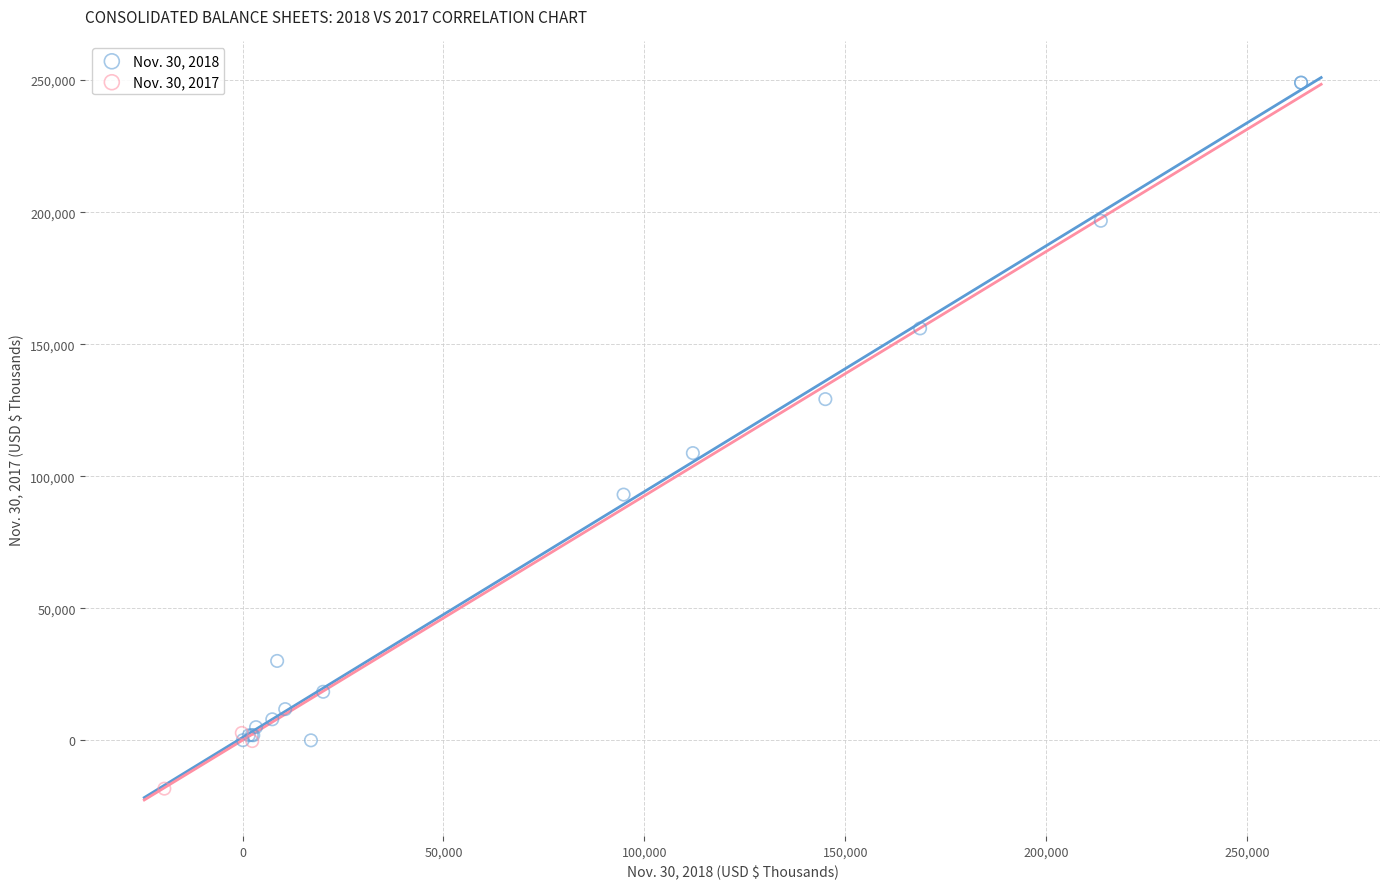

Which series has the widest spread of Y values?

Nov. 30, 2018